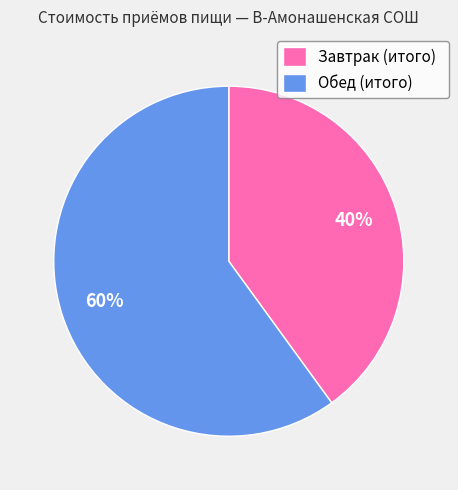

Is the sum of Обед (итого) and Завтрак (итого) greater than half?

Yes